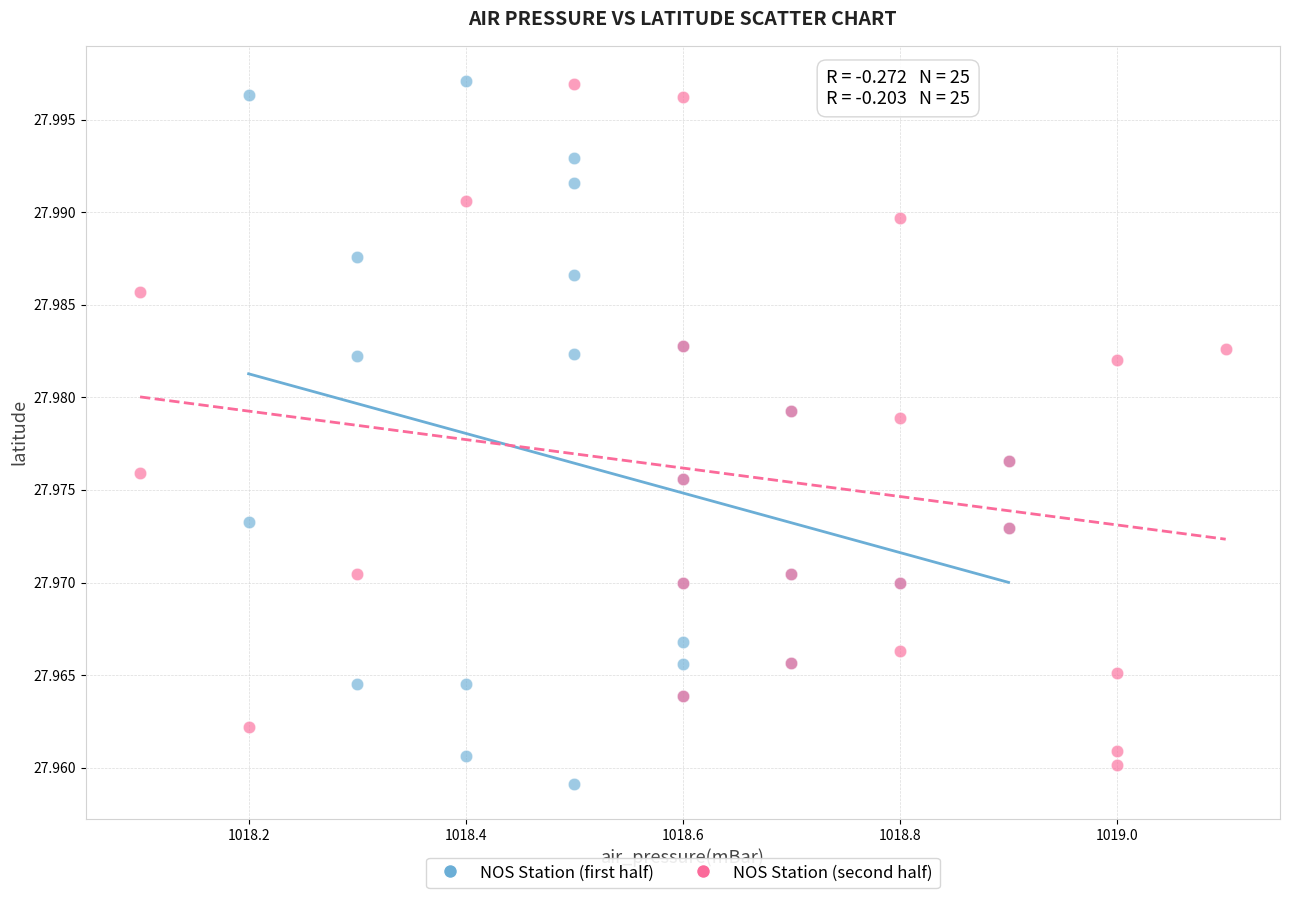

What are all the series names shown in the legend?

NOS Station (first half), NOS Station (second half)